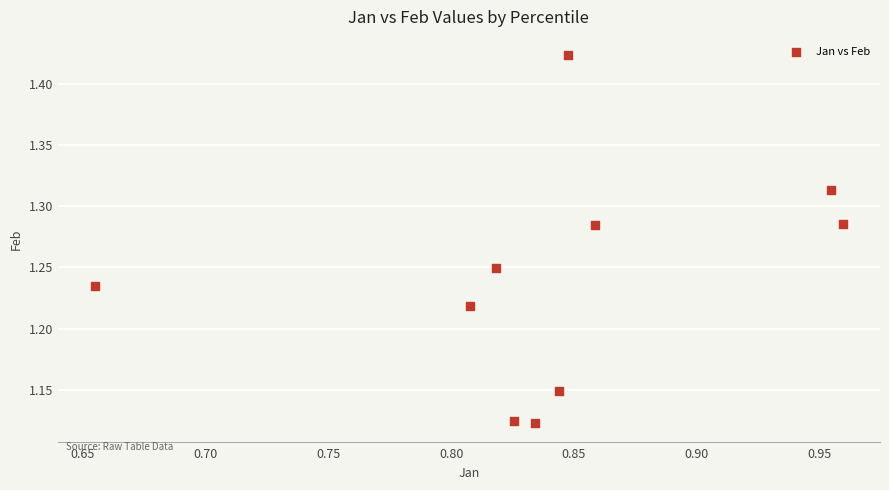

What is the range of X values (max minus min)?

0.3